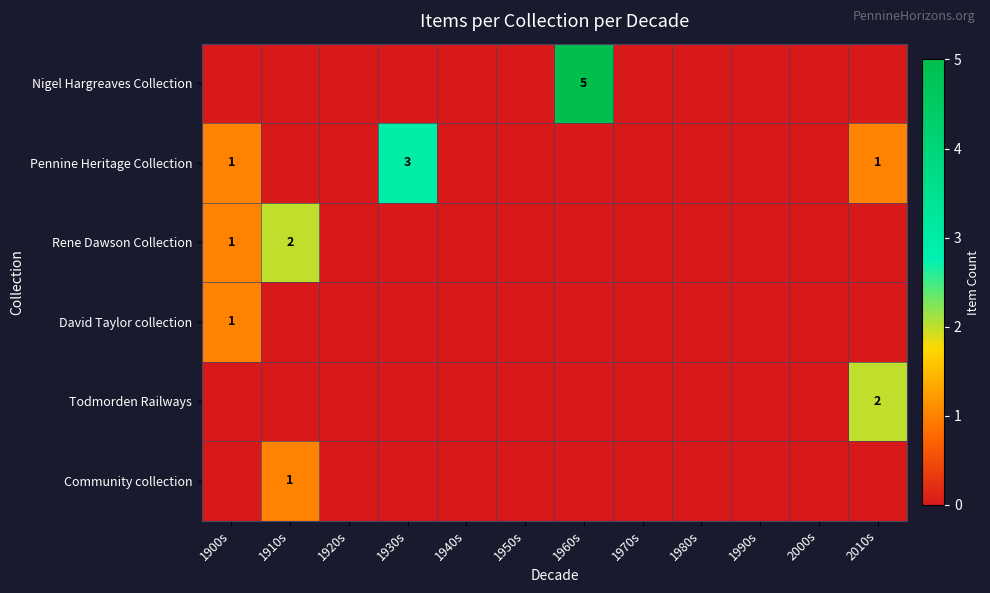

Rank the categories by Community collection value from lowest to highest.

1900s, 1920s, 1930s, 1940s, 1950s, 1960s, 1970s, 1980s, 1990s, 2000s, 2010s, 1910s